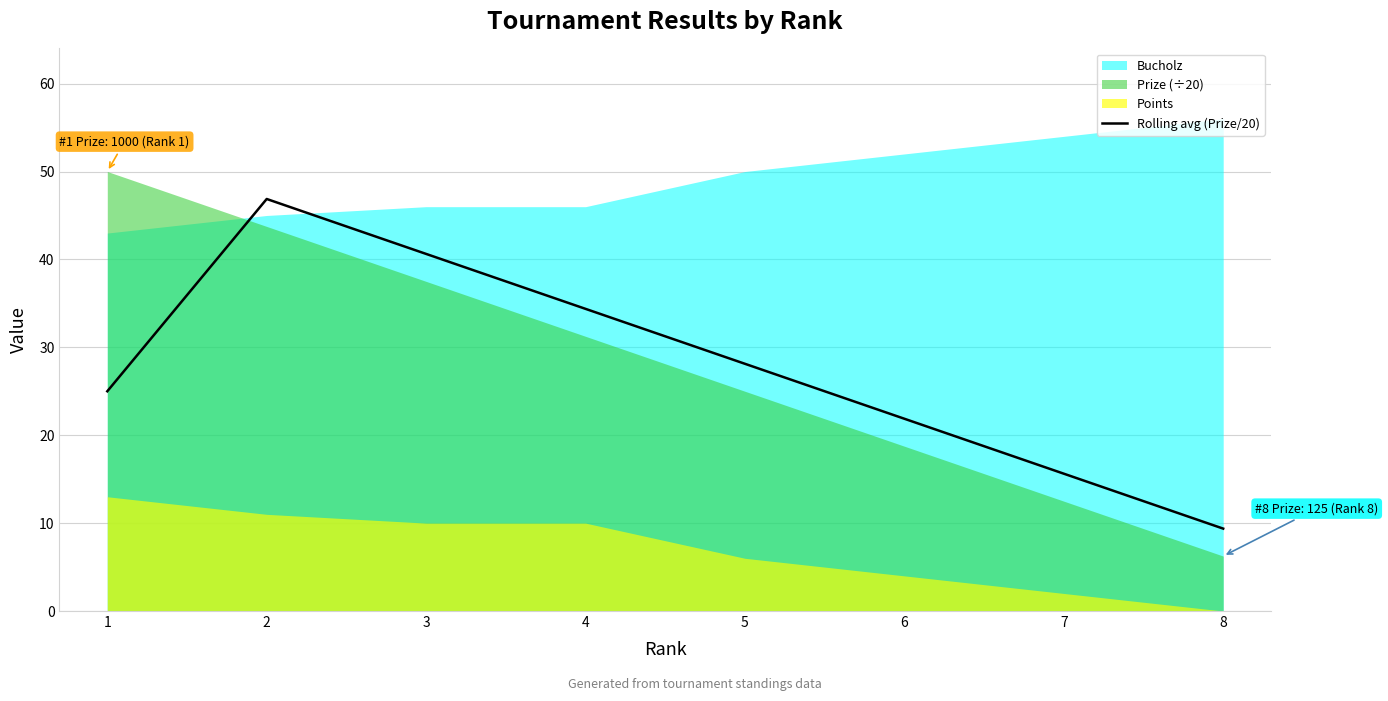

Does the chart have visible grid lines?

Yes